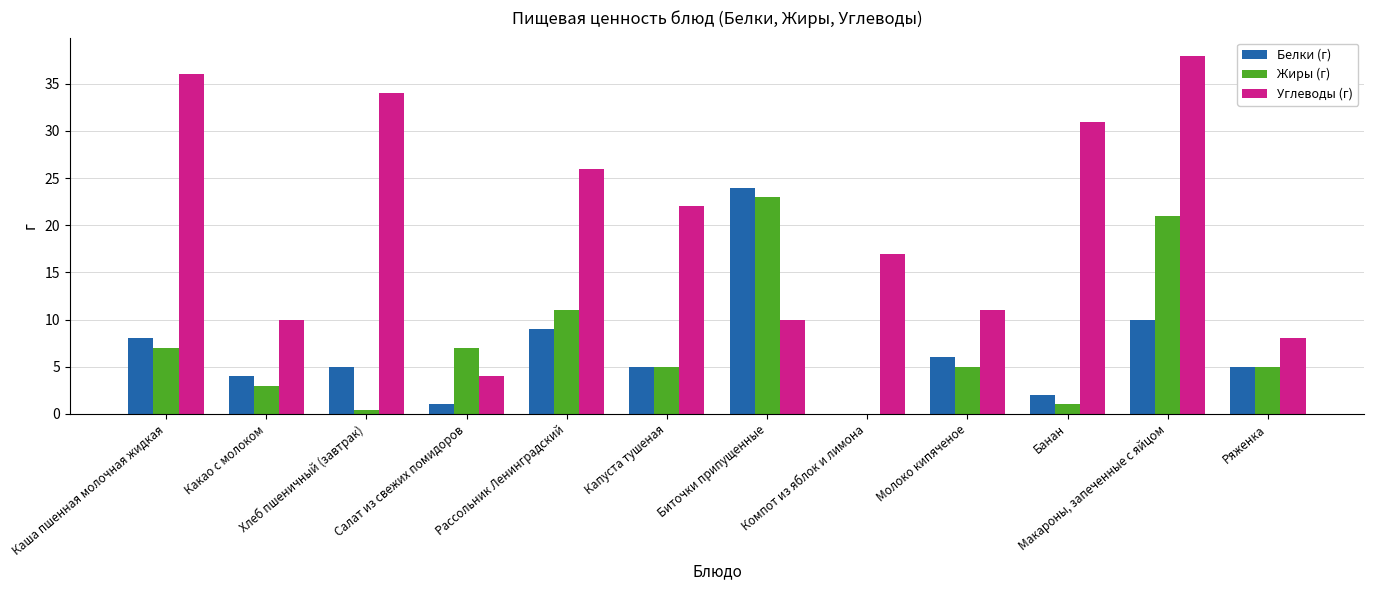

Are the bars grouped side by side (vs. stacked)?

Yes